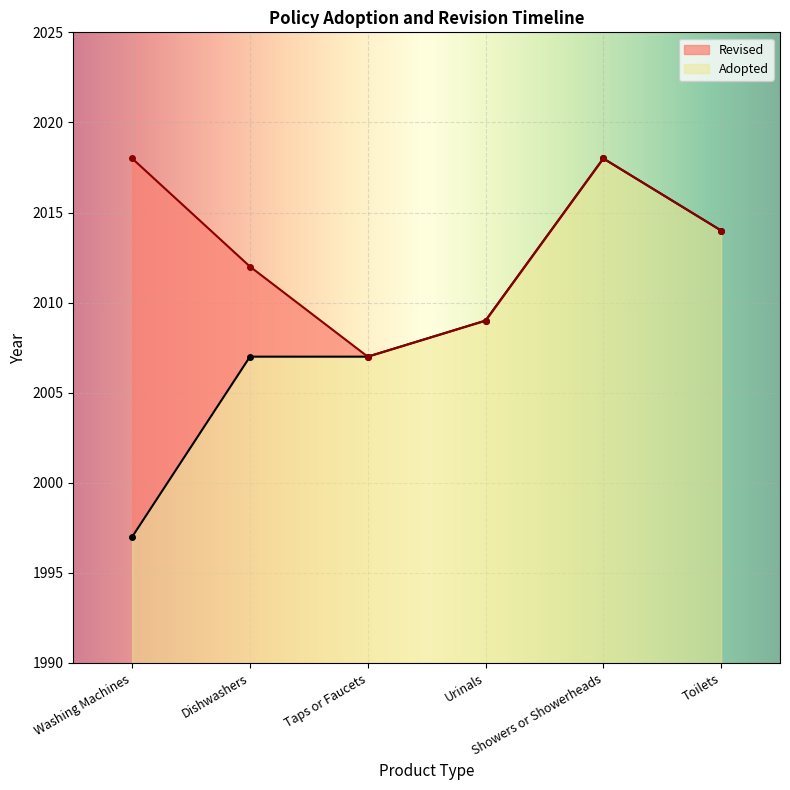

Where is the first local maximum?

Showers or Showerheads